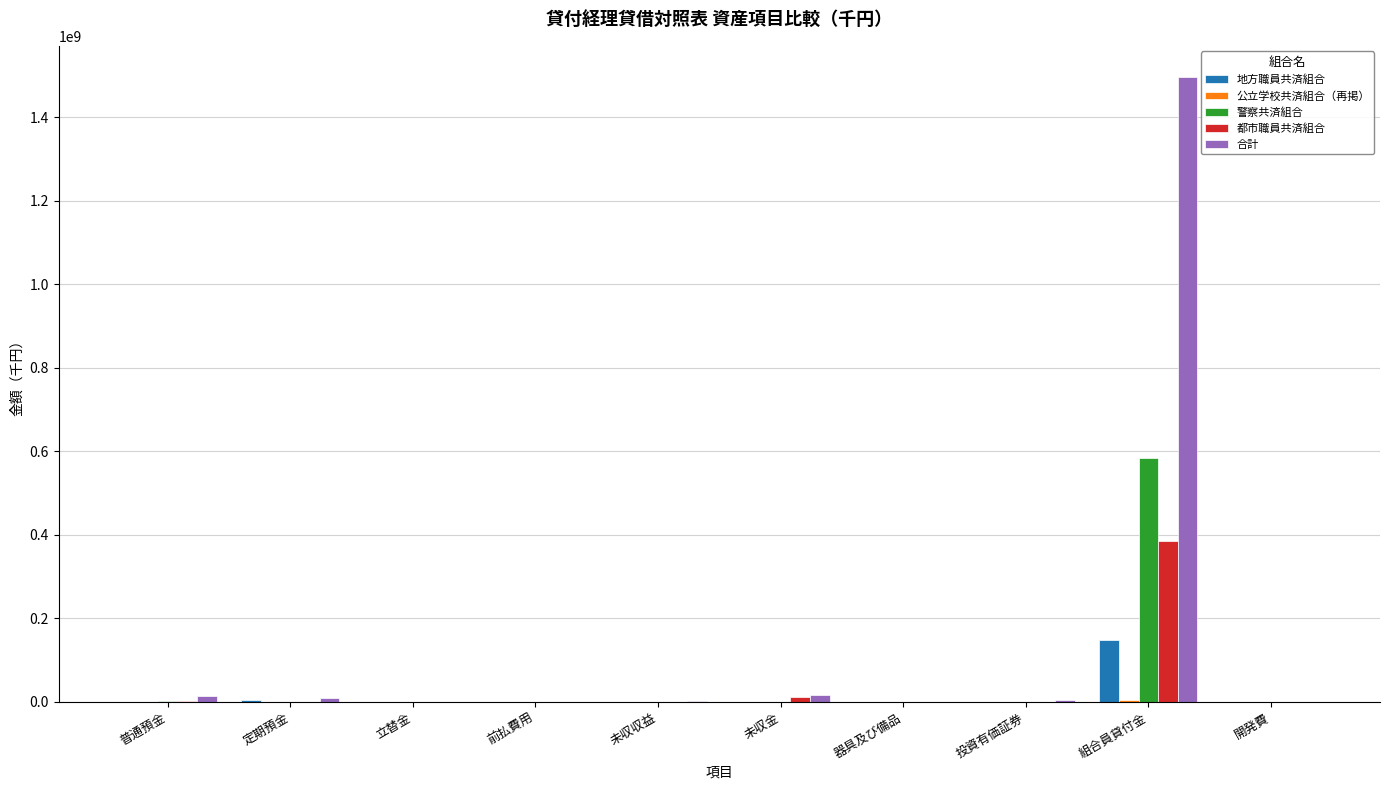

Which series has the largest total across all categories?

合計